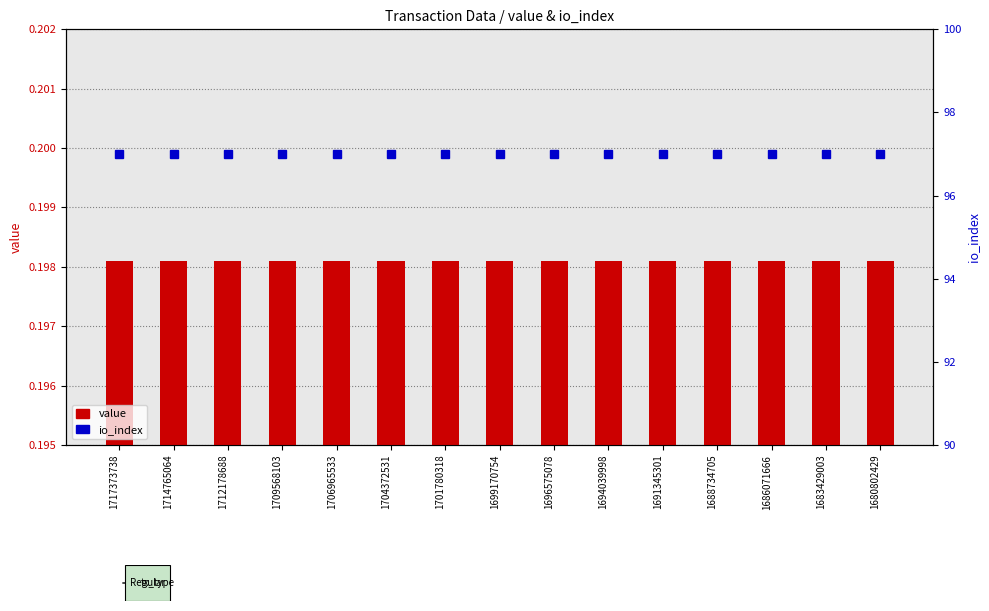

The value of io_index at 1714765064 is 54.4. True or false?

False